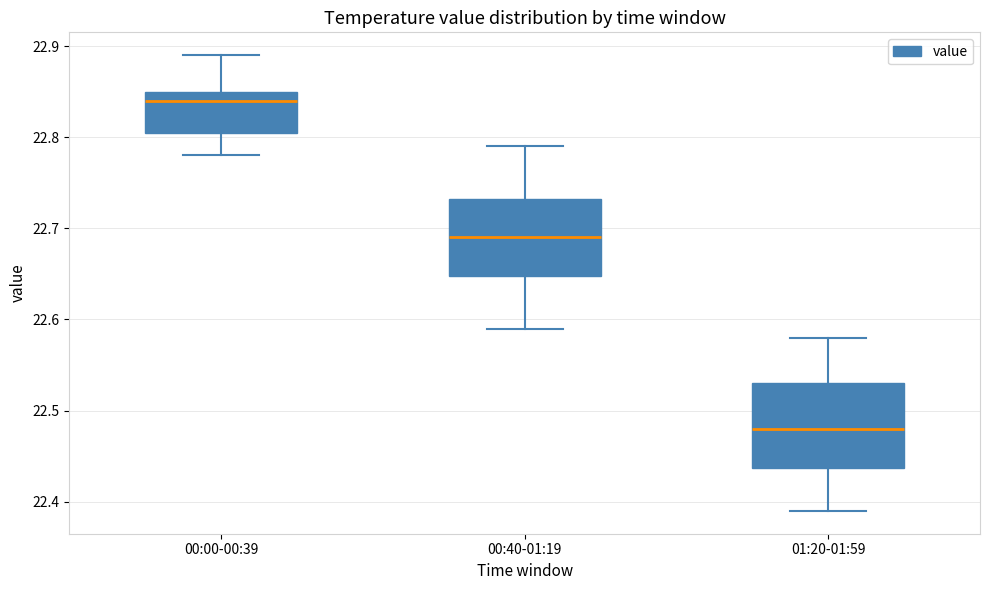

Reading left to right, transcribe this box plot: for each box, give where its median line is, the range the box spans, and where its two whiskers end, as read against the y-axis. The values are not printed on the chart, so give them approximately, as read against the axis.

00:00-00:39: median 22.84, box 22.81 to 22.85, whiskers 22.78 to 22.89
00:40-01:19: median 22.69, box 22.65 to 22.73, whiskers 22.59 to 22.79
01:20-01:59: median 22.48, box 22.44 to 22.53, whiskers 22.39 to 22.58